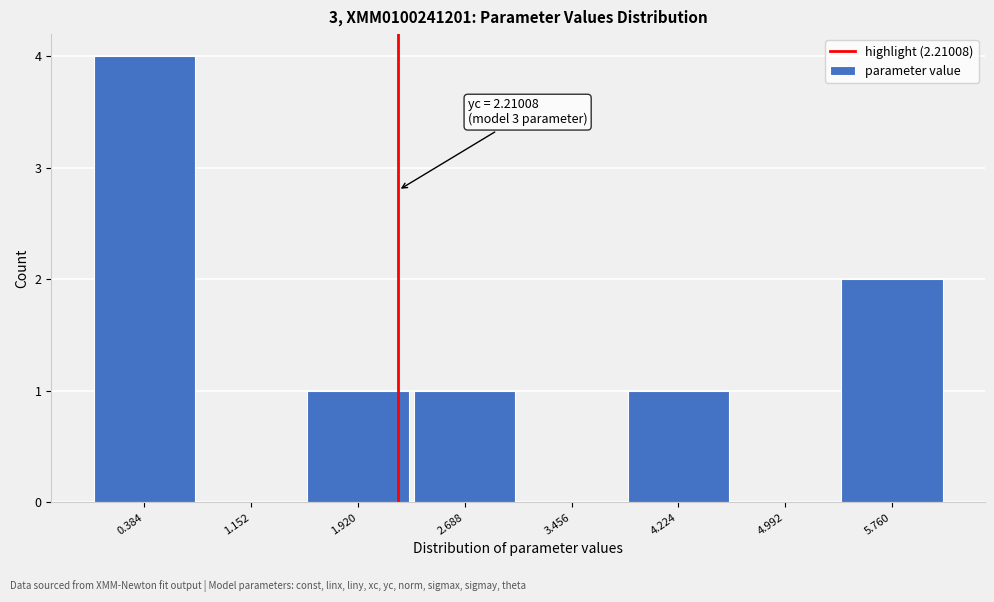

Which range on the x-axis has the tallest bar?

0.0 to 0.8